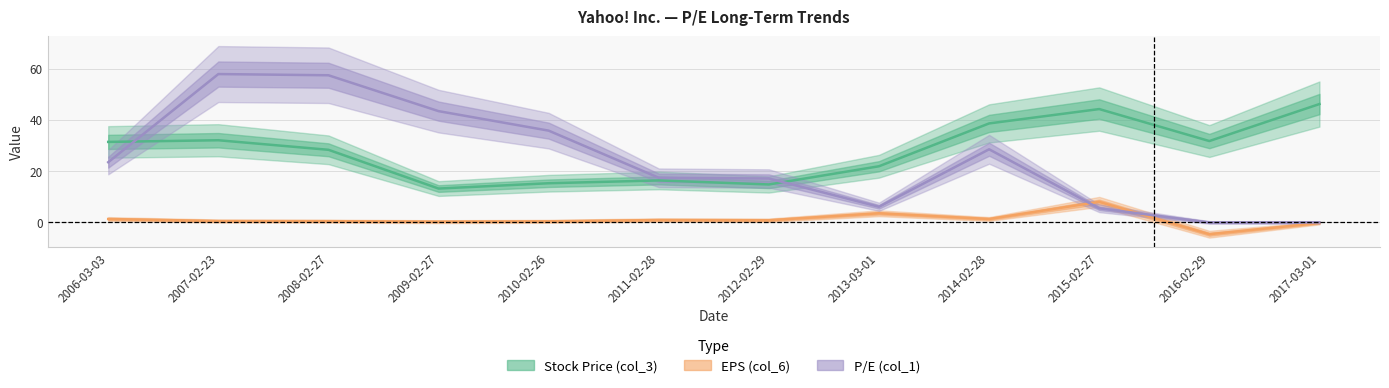

True or false: EPS (col_6) has a value of 0.6 at 2012-02-29.

False